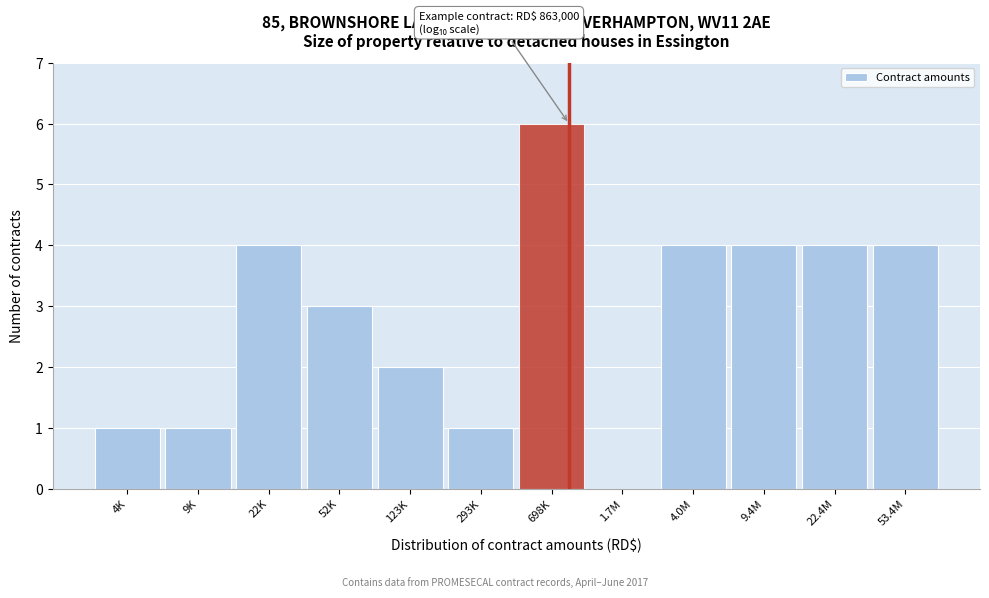

Reading right to left, extract all data points from this chart.

53.4M=4	22.4M=4	9.4M=4	4.0M=4	1.7M=0	698K=6	293K=1	123K=2	52K=3	22K=4	9K=1	4K=1